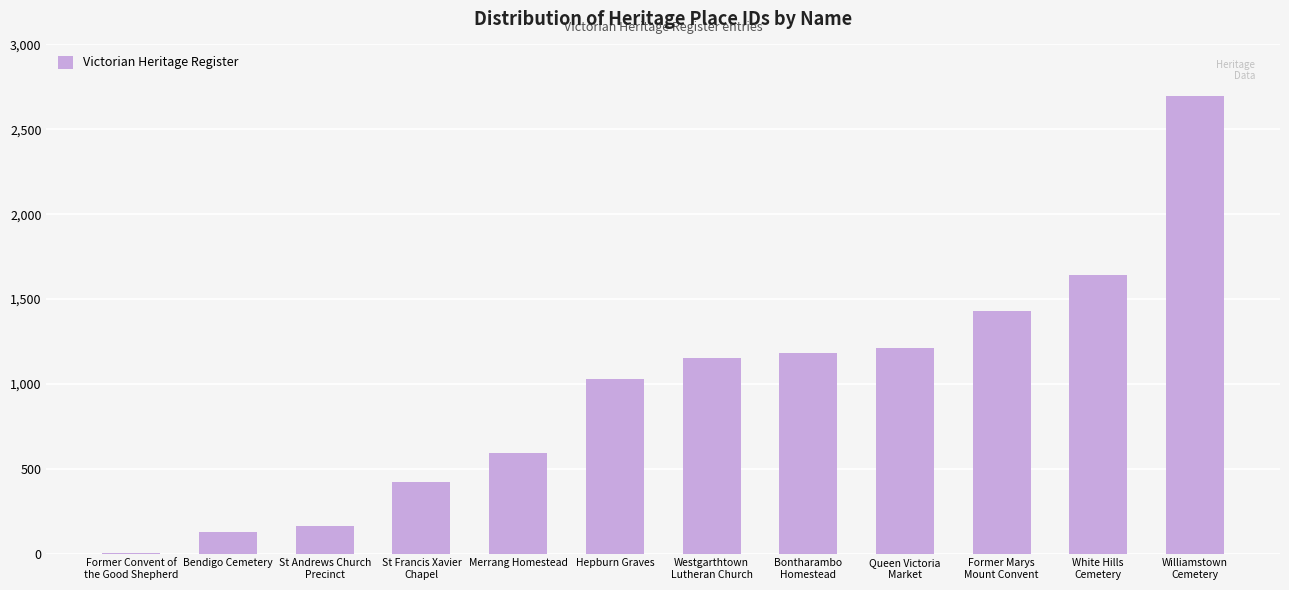

The chart shows a value of 2004 at Bontharambo
Homestead. True or false?

False